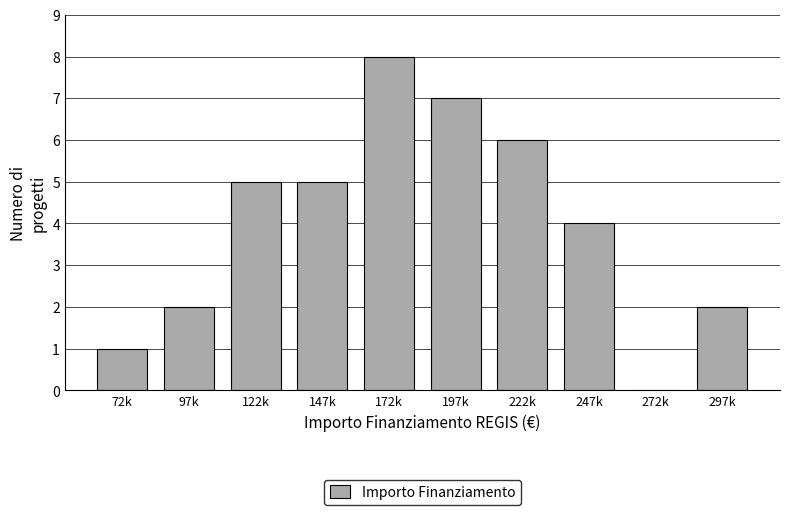

Reading right to left, transcribe all the data shown in this chart.

297k=2	272k=0	247k=4	222k=6	197k=7	172k=8	147k=5	122k=5	97k=2	72k=1